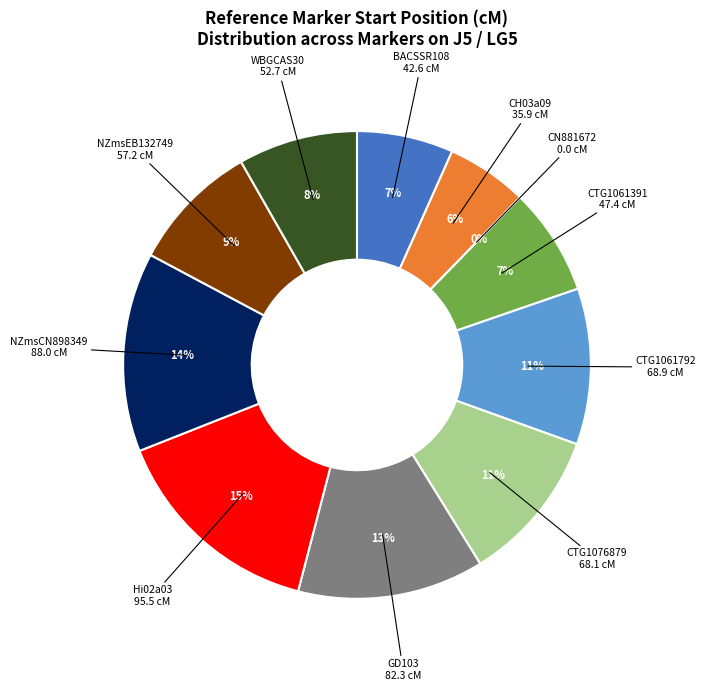

Combined, what portion of the pie is CTG1076879
68.1 cM and NZmsEB132749
57.2 cM?

19.6%